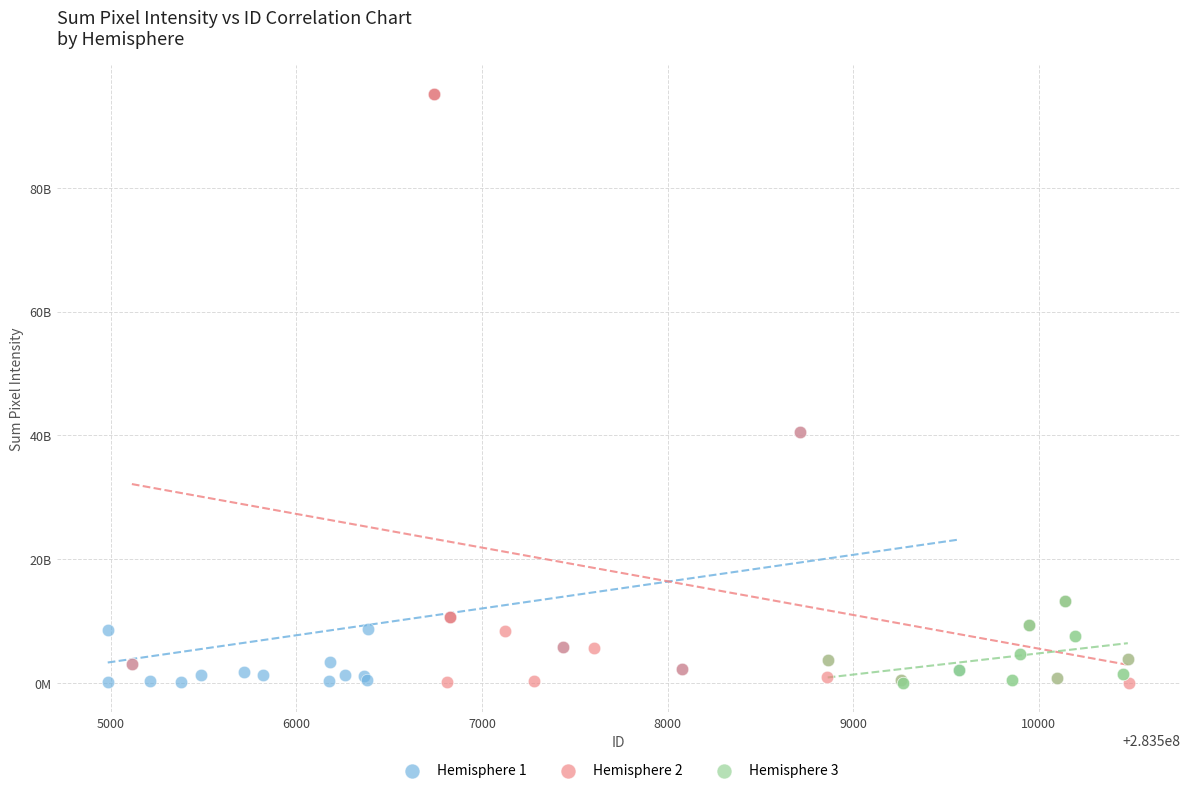

What are all the series names shown in the legend?

Hemisphere 1, Hemisphere 2, Hemisphere 3